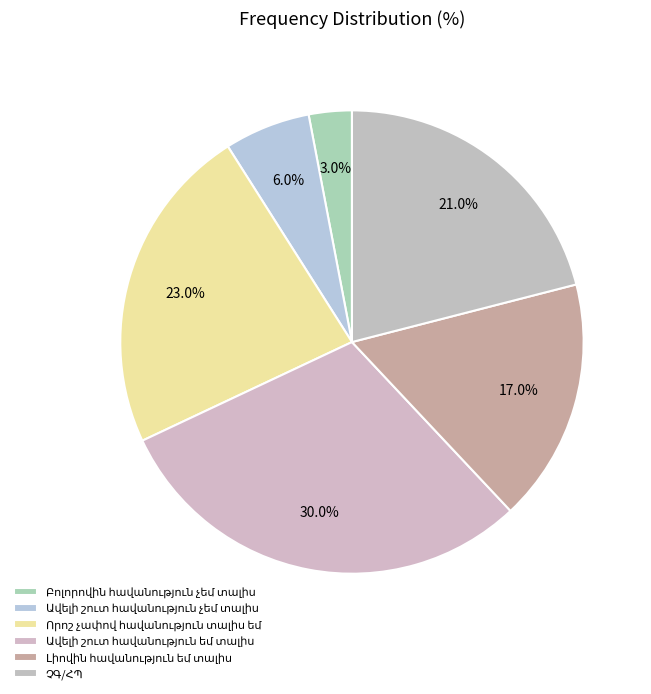

Rank the categories by value from highest to lowest.

Ավելի շուտ հավանություն եմ տալիս, Որոշ չափով հավանություն տալիս եմ, ՉԳ/ՀՊ, Լիովին հավանություն եմ տալիս, Ավելի շուտ հավանություն չեմ տալիս, Բոլորովին հավանություն չեմ տալիս